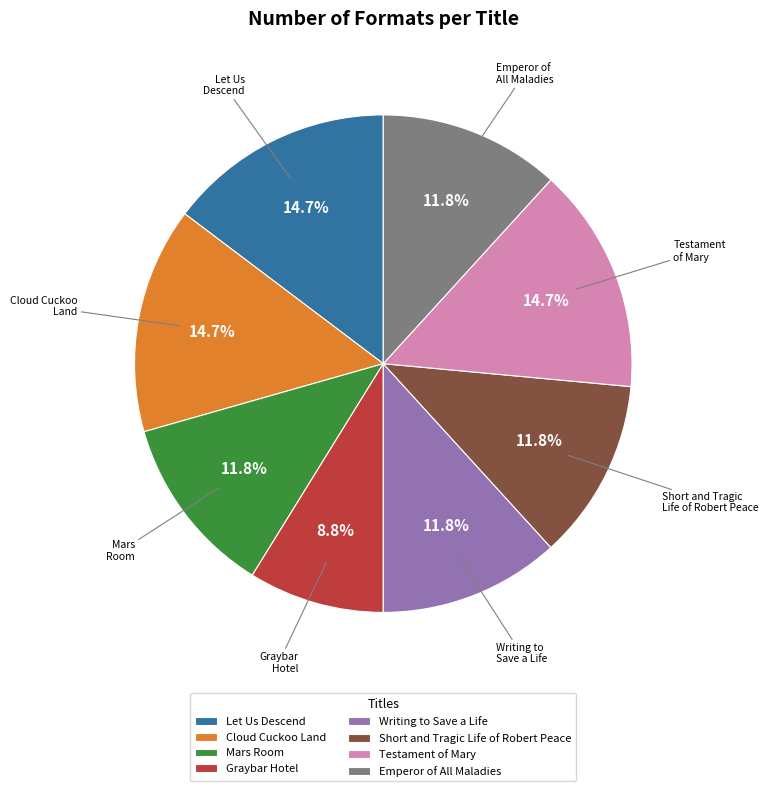

What is the total percentage of Graybar Hotel and Cloud Cuckoo Land?

23.5%